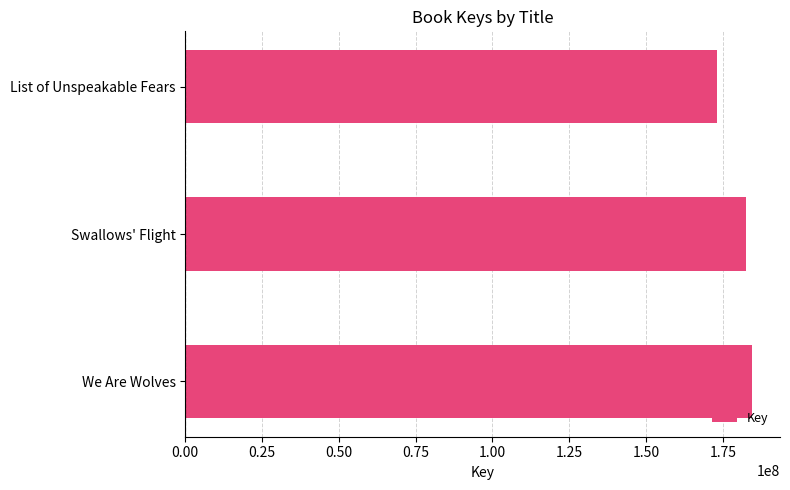

List the labels in order of value, largest first.

We Are Wolves, Swallows' Flight, List of Unspeakable Fears